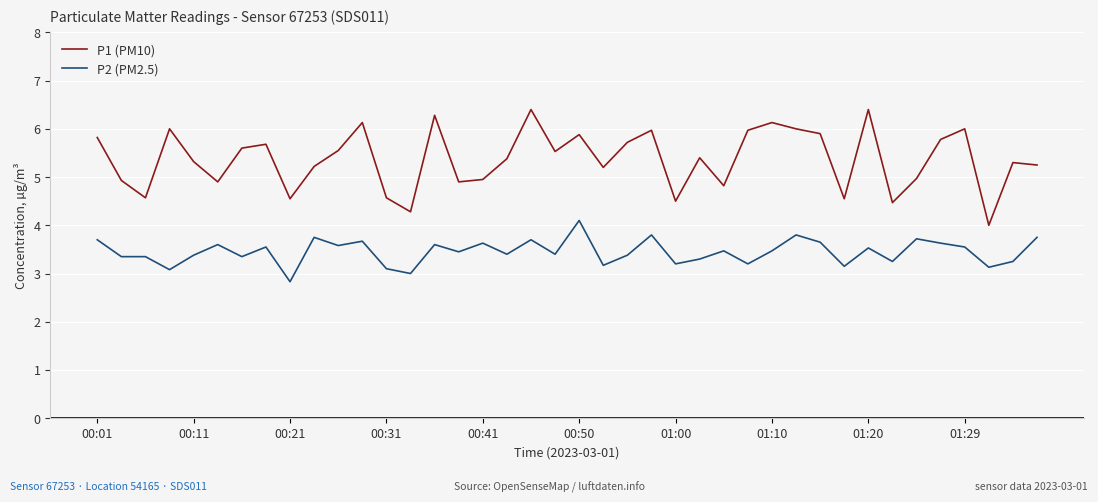

True or false: P1 (PM10) and P2 (PM2.5) cross at least once.

False